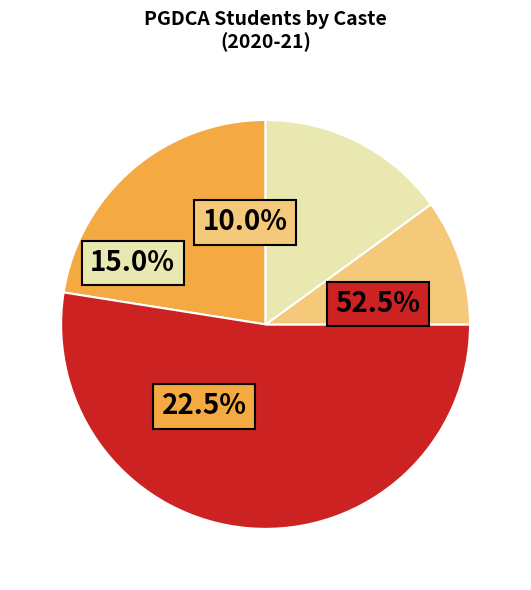

What percentage is NOT represented by OBC?

85.0%